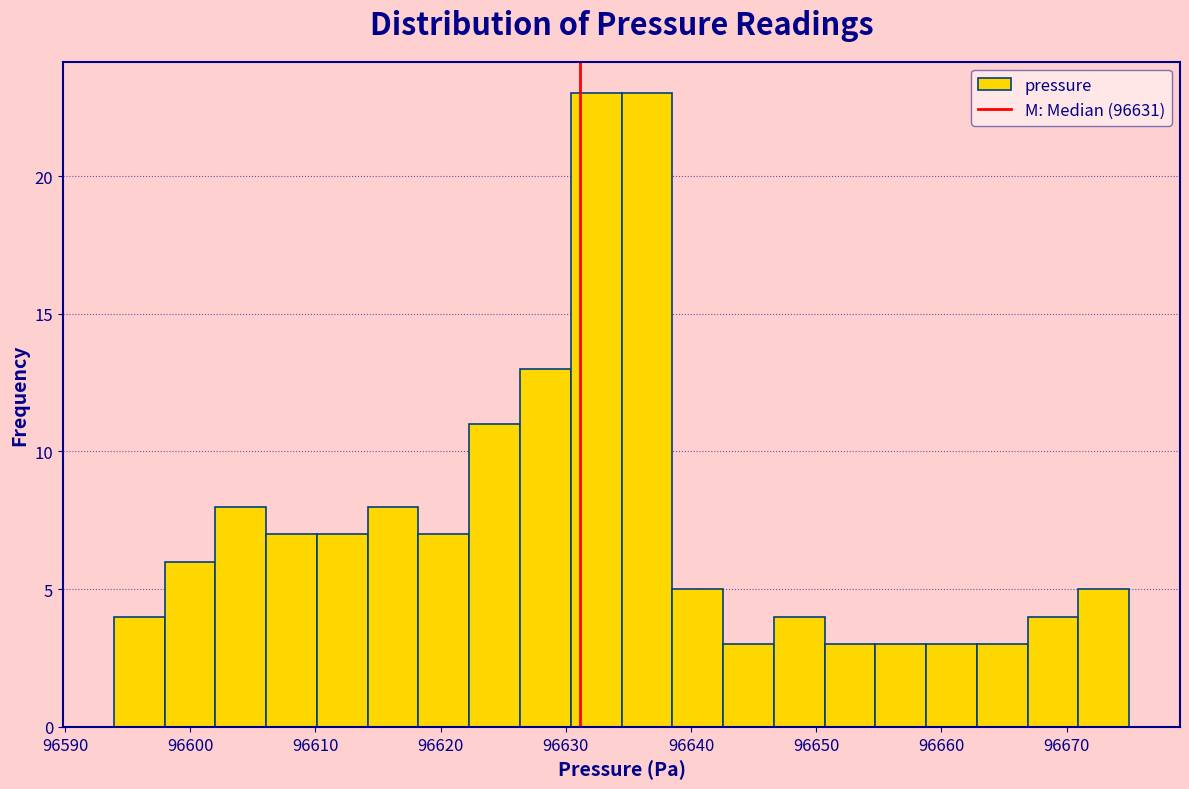

Reading left to right, transcribe this chart: for each bar, give the range it covers on the x-axis and its height. Neither the bar edges nor the heights are printed on the chart, so give them approximately, as read against the axes.

96594 to 96598: 4
96598 to 96602: 6
96602 to 96606: 8
96606 to 96610: 7
96610 to 96614: 7
96614 to 96618: 8
96618 to 96622: 7
96622 to 96626: 11
96626 to 96630: 13
96630 to 96634: 23
96634 to 96639: 23
96639 to 96643: 5
96643 to 96647: 3
96647 to 96651: 4
96651 to 96655: 3
96655 to 96659: 3
96659 to 96663: 3
96663 to 96667: 3
96667 to 96671: 4
96671 to 96675: 5